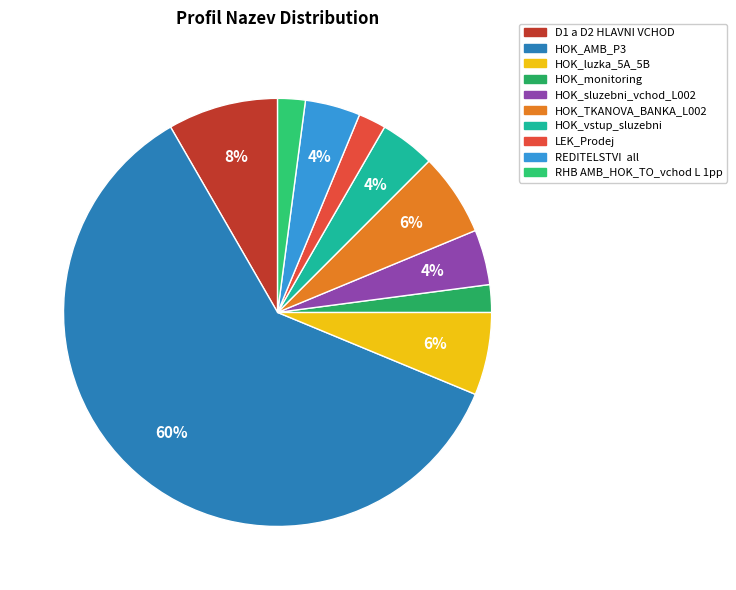

Do HOK_monitoring and HOK_luzka_5A_5B together represent more than half of the pie?

No